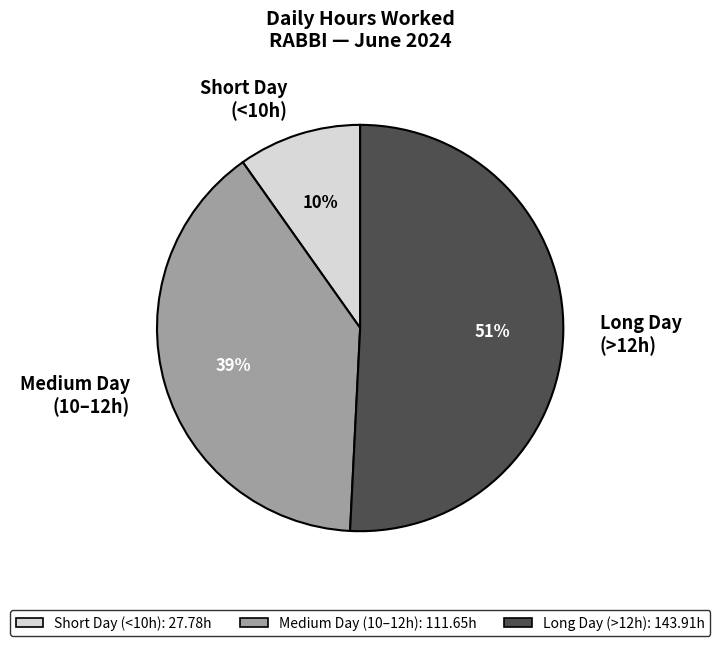

To the nearest percent, what is the average slice percentage?

33%